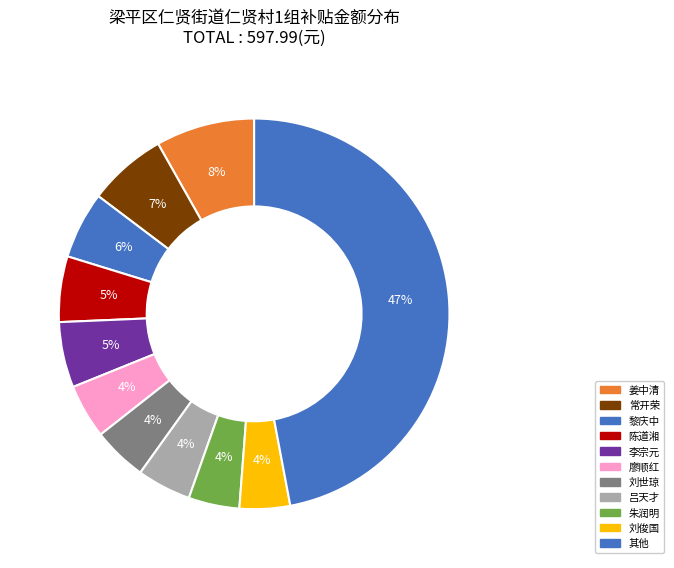

How many slices are in this pie chart?

11